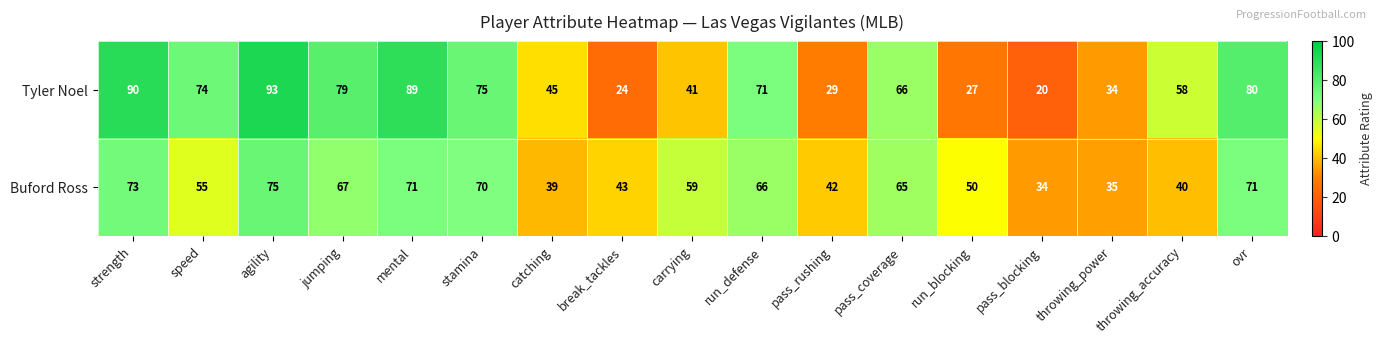

At which label does Buford Ross first exceed 59?

strength